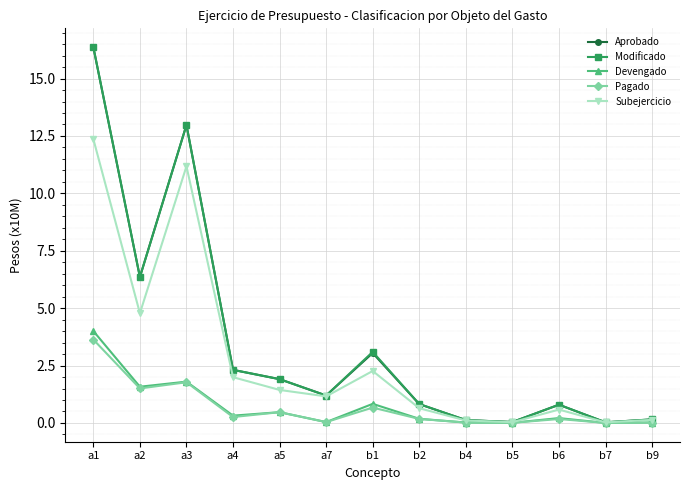

What is the difference between the second highest and minimum values in the Subejercicio series?

11.2